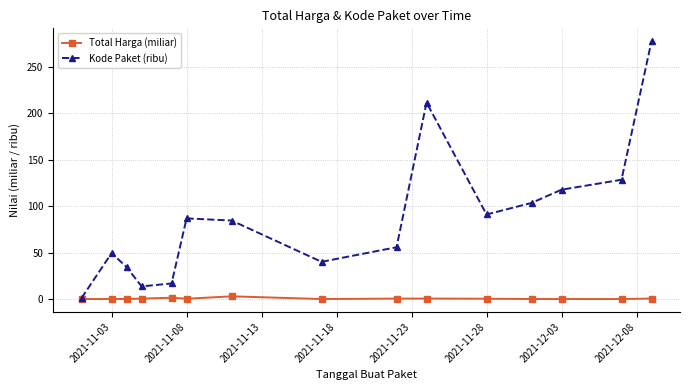

True or false: Total Harga (miliar) has more than 2 points higher than both neighbors.

True